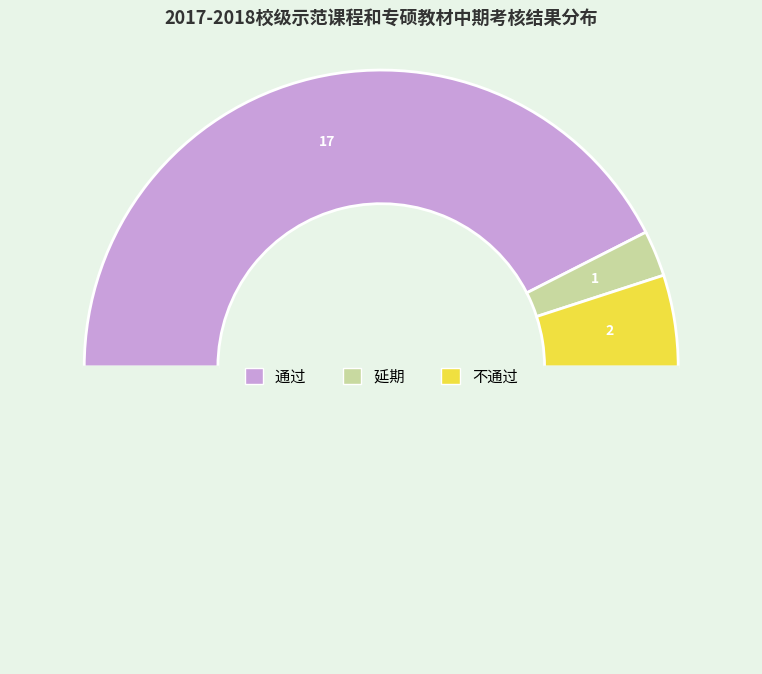

Which slice is the smallest?

延期